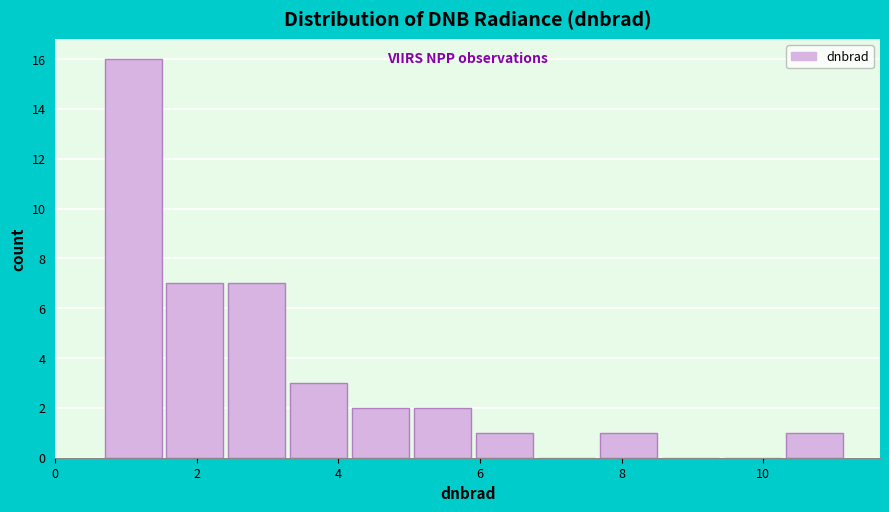

Reading left to right, transcribe this chart: for each bar, give the range it covers on the x-axis and its height. Neither the bar edges nor the heights are printed on the chart, so give them approximately, as read against the axes.

0.6 to 1.6: 16
1.6 to 2.4: 7
2.4 to 3.4: 7
3.4 to 4.2: 3
4.2 to 5.0: 2
5.0 to 6.0: 2
6.0 to 6.8: 1
6.8 to 7.6: 0
7.6 to 8.6: 1
8.6 to 9.4: 0
9.4 to 10.4: 0
10.4 to 11.2: 1